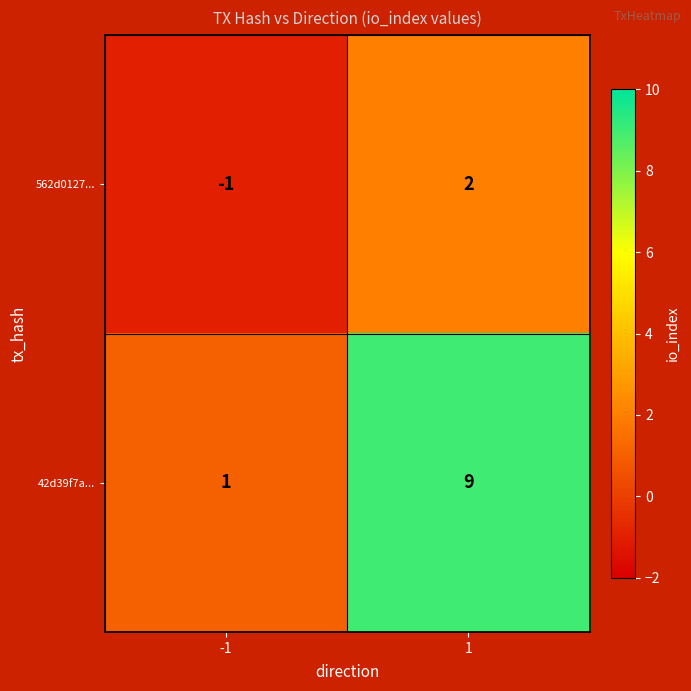

What is the average value of the 42d39f7a... series?

5